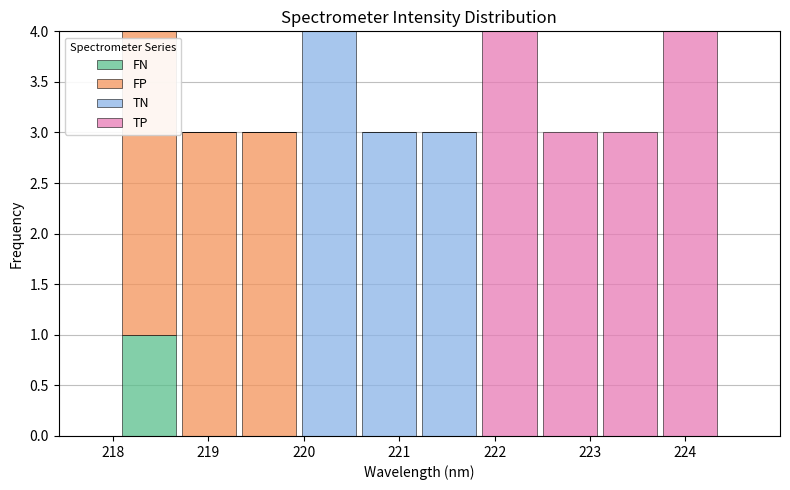

Reading left to right, list every stacked bar in this chart as the range it spans on the x-axis followed by its total height. Neither the bar edges nor the heights are printed on the chart, so give them approximately, as read against the axes.

218.1 to 218.7: 4
218.7 to 219.3: 3
219.3 to 220.0: 3
220.0 to 220.6: 4
220.6 to 221.2: 3
221.2 to 221.8: 3
221.8 to 222.5: 4
222.5 to 223.1: 3
223.1 to 223.7: 3
223.7 to 224.4: 4